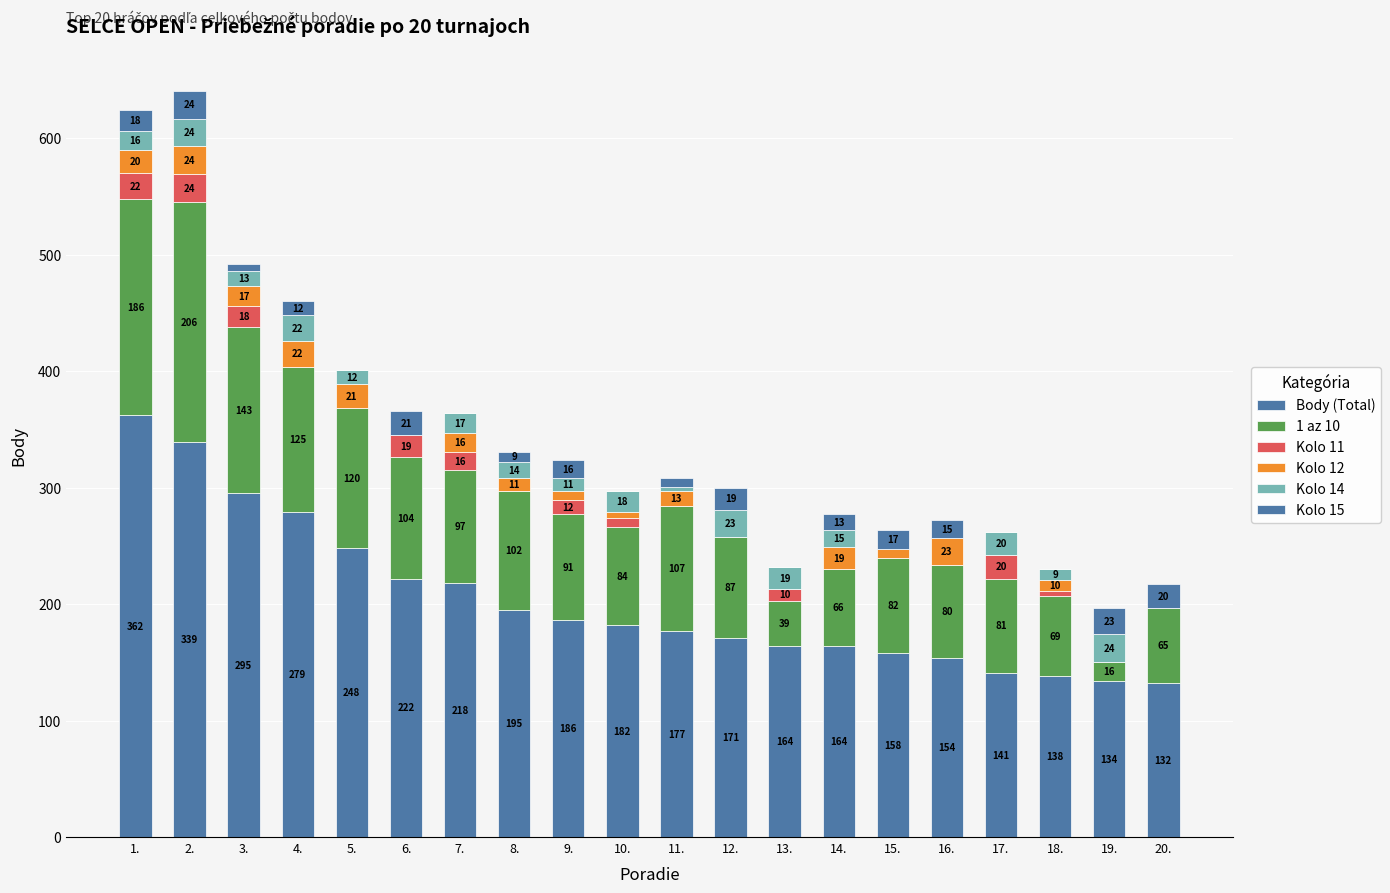

Where does the Kolo 15 series first go above 13?

1.